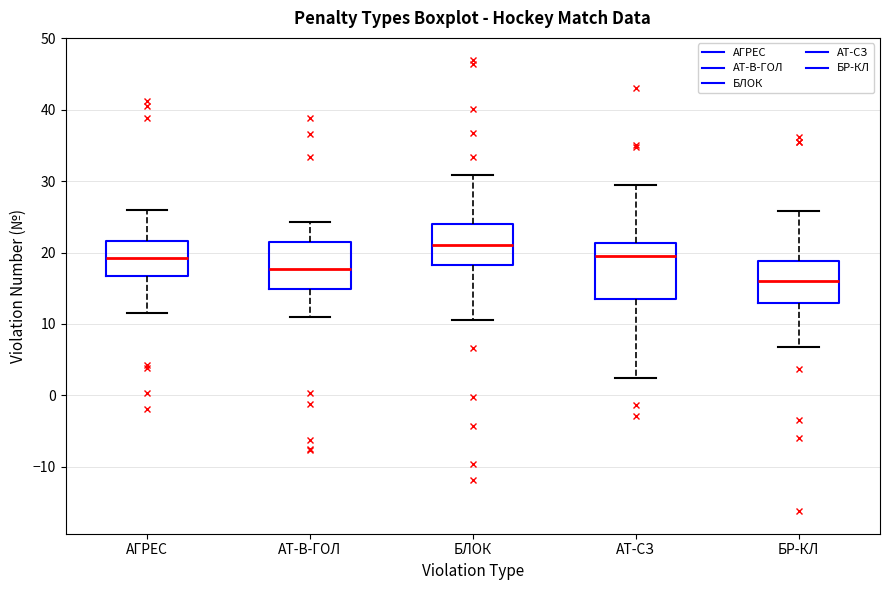

Reading left to right, read every box against the y-axis: the position of its median line, the range the box covers, and the ends of its whiskers. The values are not printed on the chart, so give them approximately, as read against the axis.

АГРЕС: median 19, box 17 to 22, whiskers 11 to 26
АТ-В-ГОЛ: median 18, box 15 to 21, whiskers 11 to 24
БЛОК: median 21, box 18 to 24, whiskers 10 to 31
АТ-СЗ: median 19, box 13 to 21, whiskers 2 to 30
БР-КЛ: median 16, box 13 to 19, whiskers 7 to 26